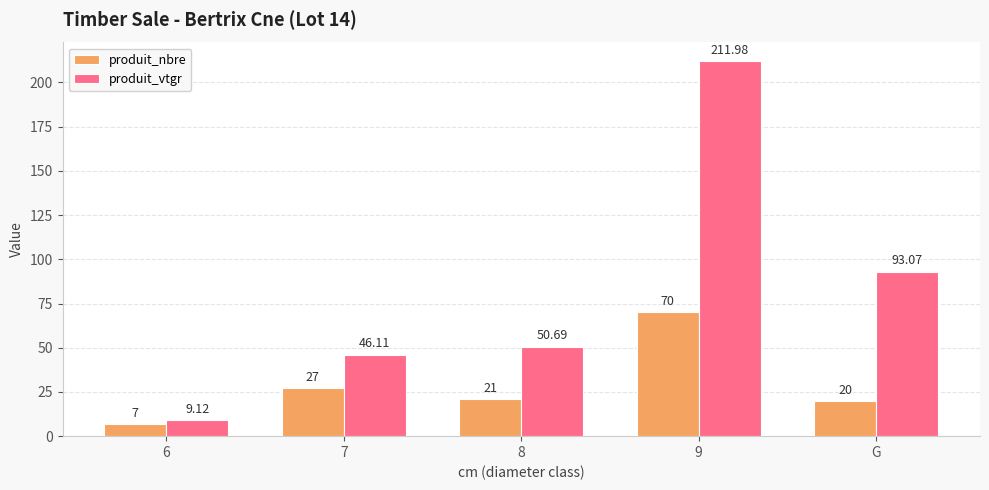

Which series changed the most between 7 and 8?

produit_nbre